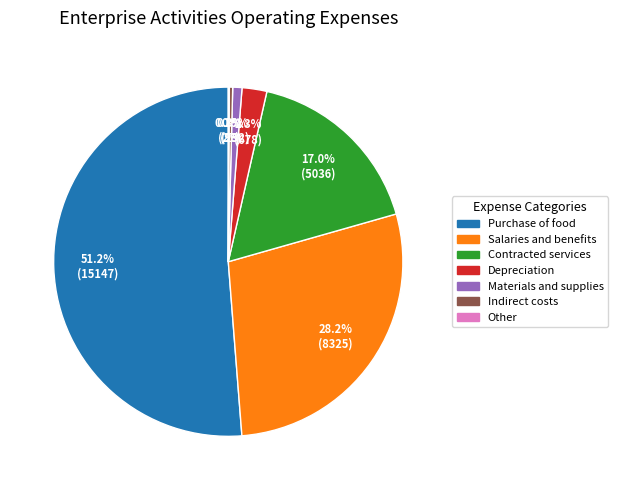

Approximately how many times larger is the value at Purchase of food compared to Depreciation?

22.3